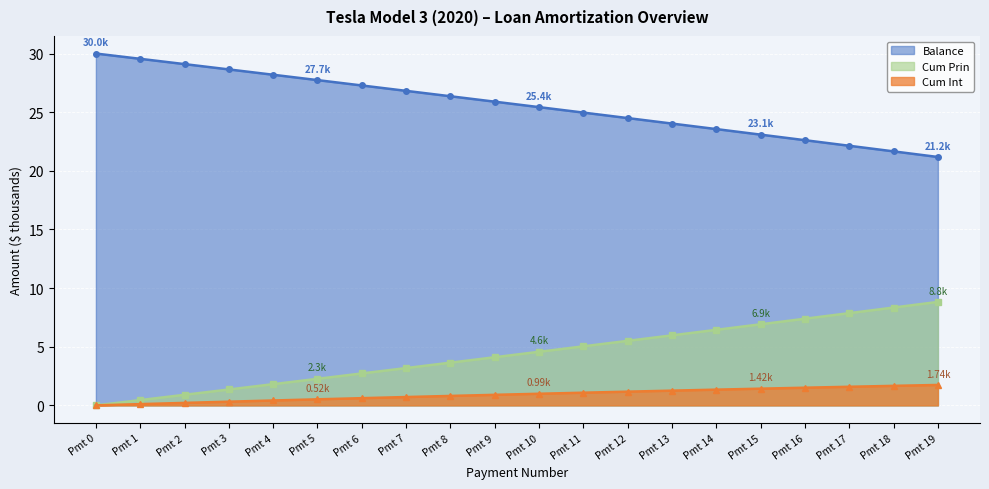

True or false: Cum Prin has more than 1 points higher than both neighbors.

False